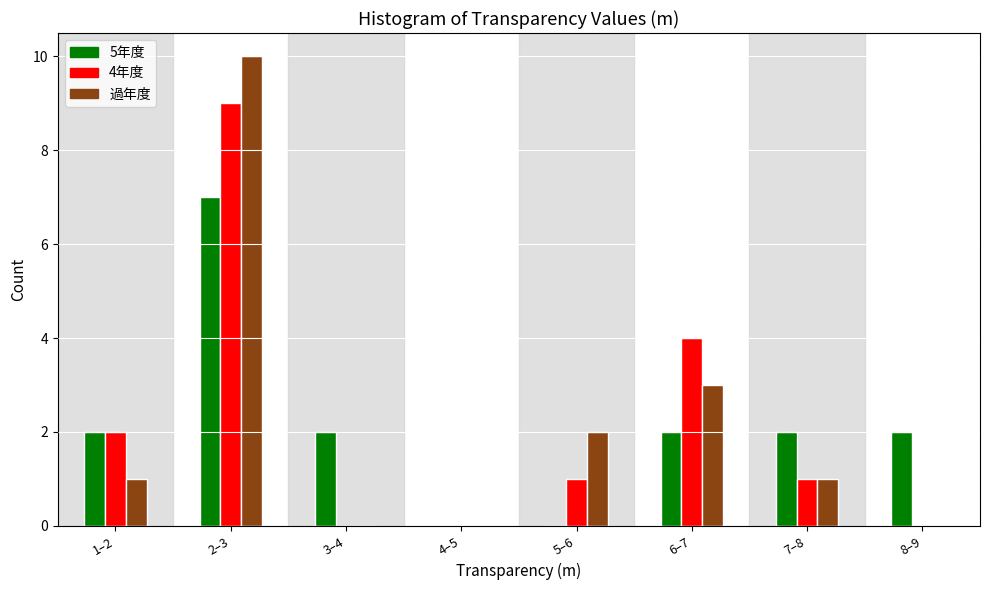

Reading right to left, extract all data points from this chart.

5年度: 8–9=2	7–8=2	6–7=2	5–6=0	4–5=0	3–4=2	2–3=7	1–2=2
4年度: 8–9=0	7–8=1	6–7=4	5–6=1	4–5=0	3–4=0	2–3=9	1–2=2
過年度: 8–9=0	7–8=1	6–7=3	5–6=2	4–5=0	3–4=0	2–3=10	1–2=1